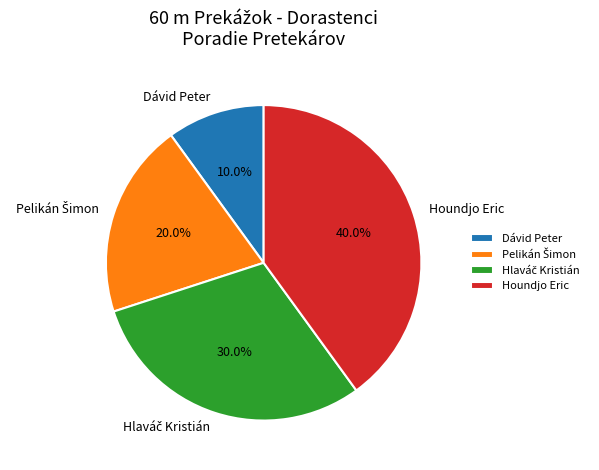

Is there a majority slice in this chart?

No